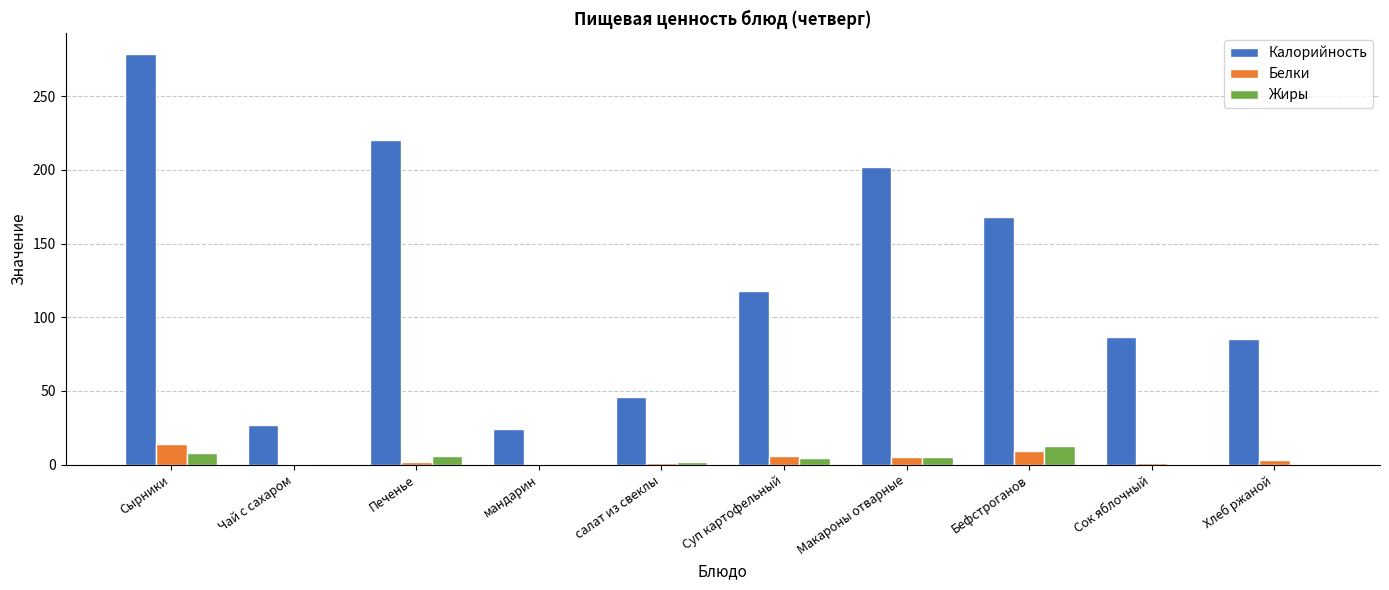

At which category does the chart reach its peak across all series?

Сырники